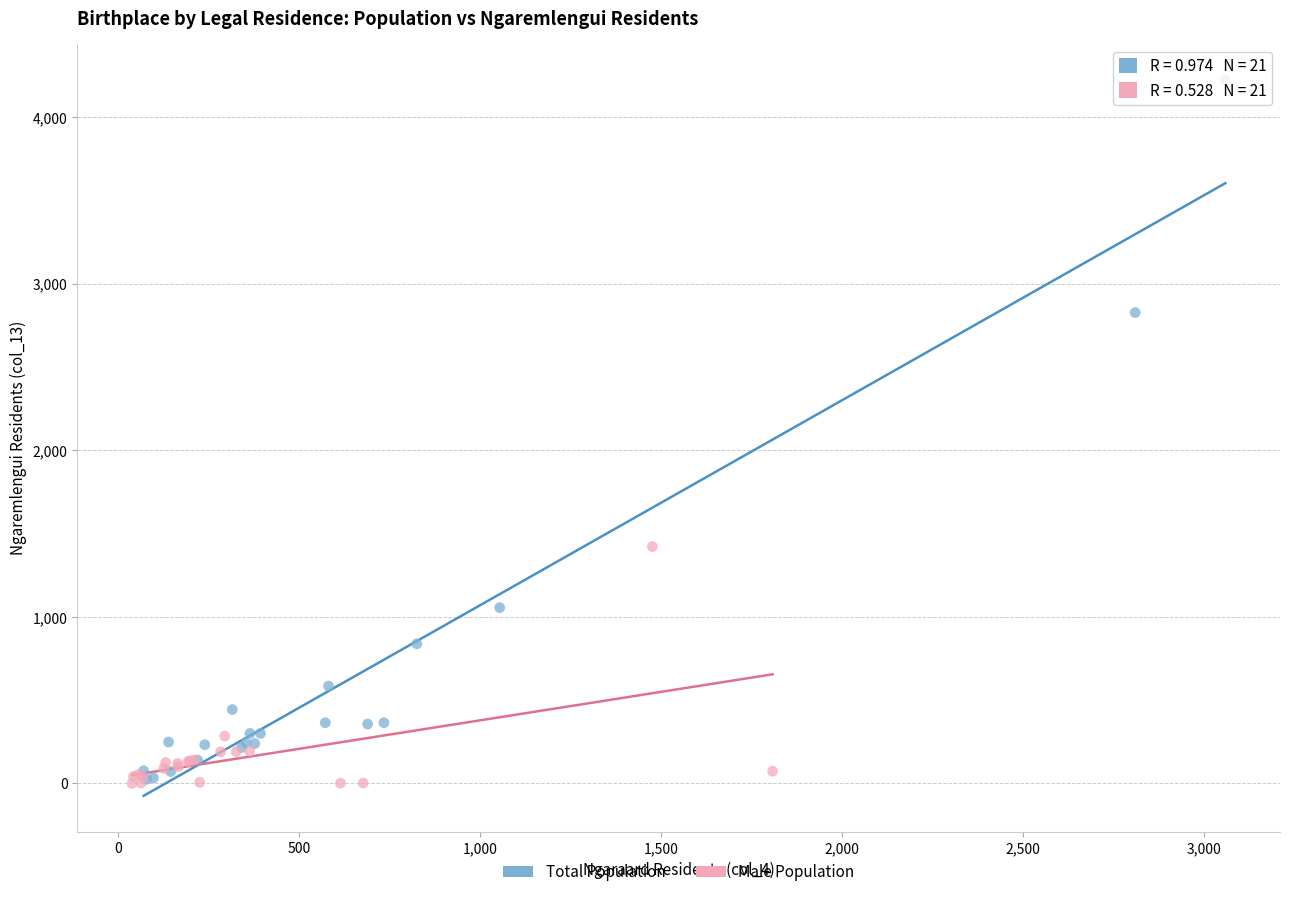

Which series has the widest spread of Y values?

Total Population